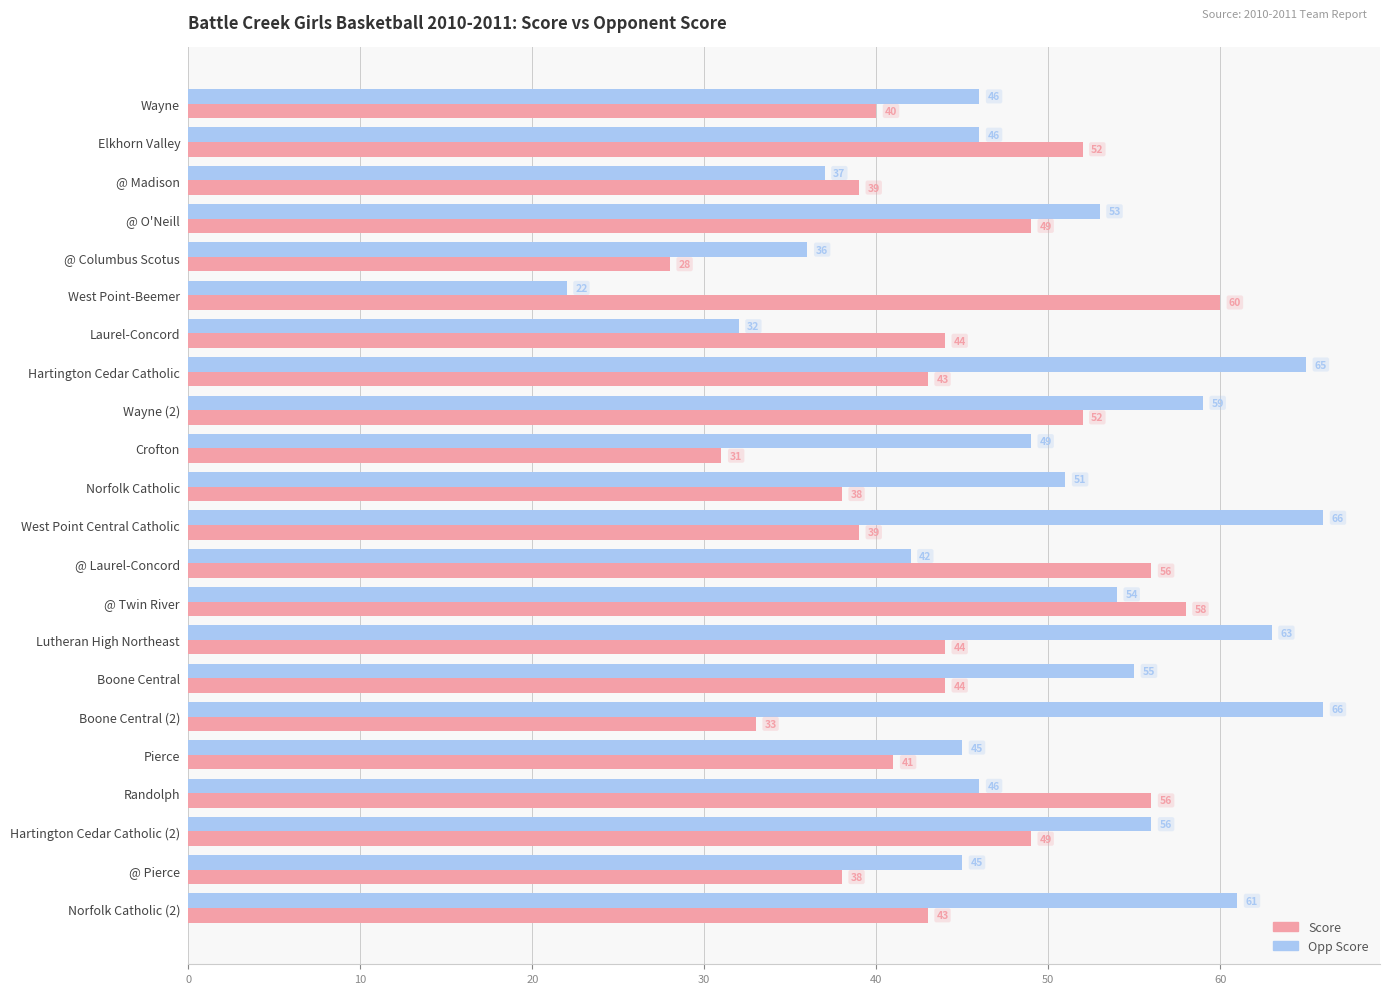

What is the maximum value shown in the chart?

66